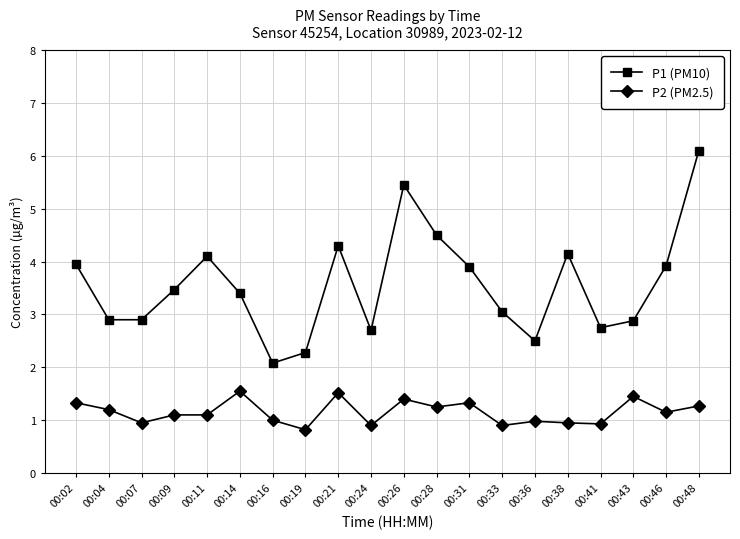

Rank the series by their maximum value, from lowest to highest.

P2 (PM2.5), P1 (PM10)